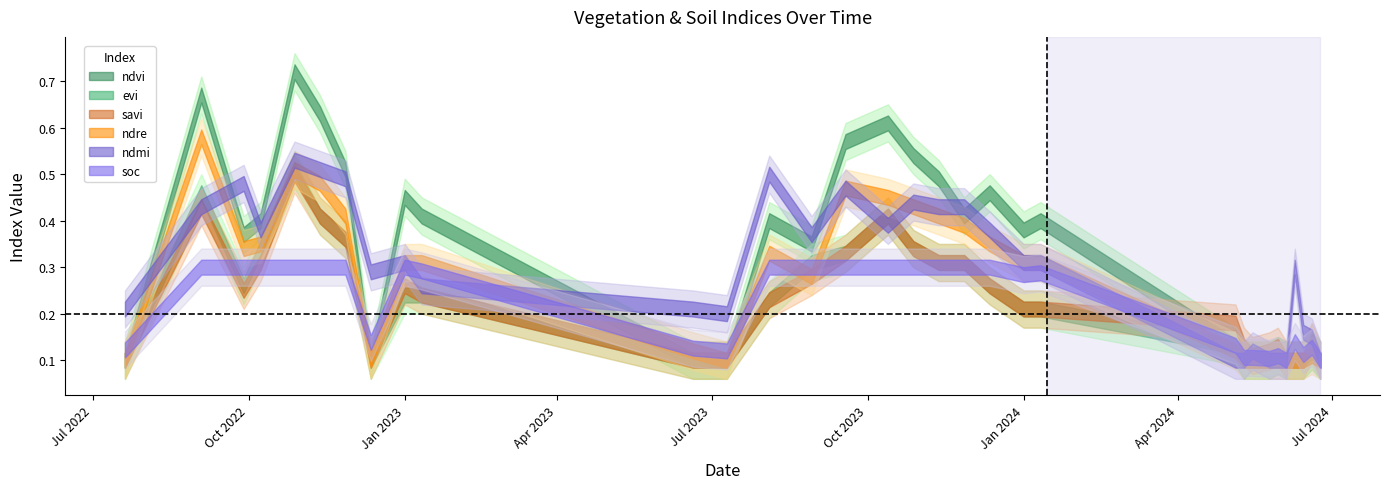

At which category does savi reach its first local valley?

28-09-2022